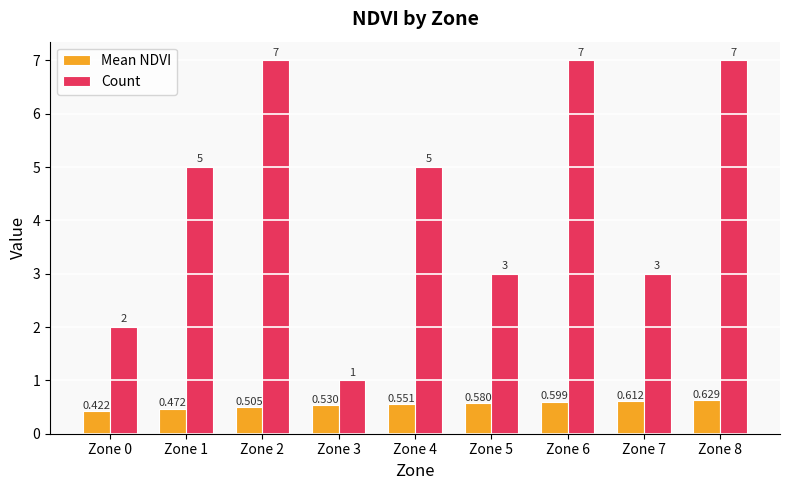

How many bars are there in each group?

2